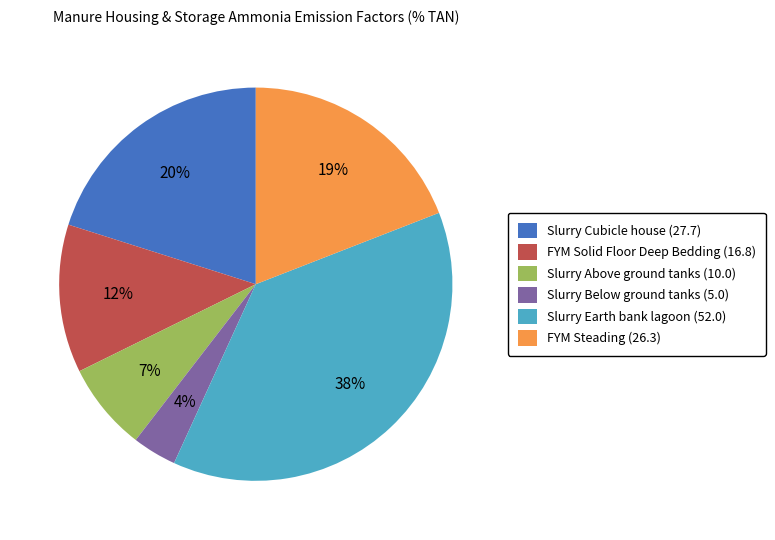

Which slice is the largest?

Slurry Earth bank lagoon (52.0)